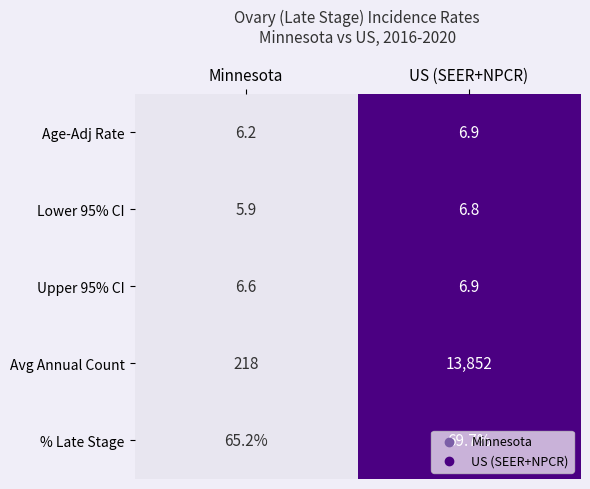

What is the sum of all Lower 95% CI values?

12.7